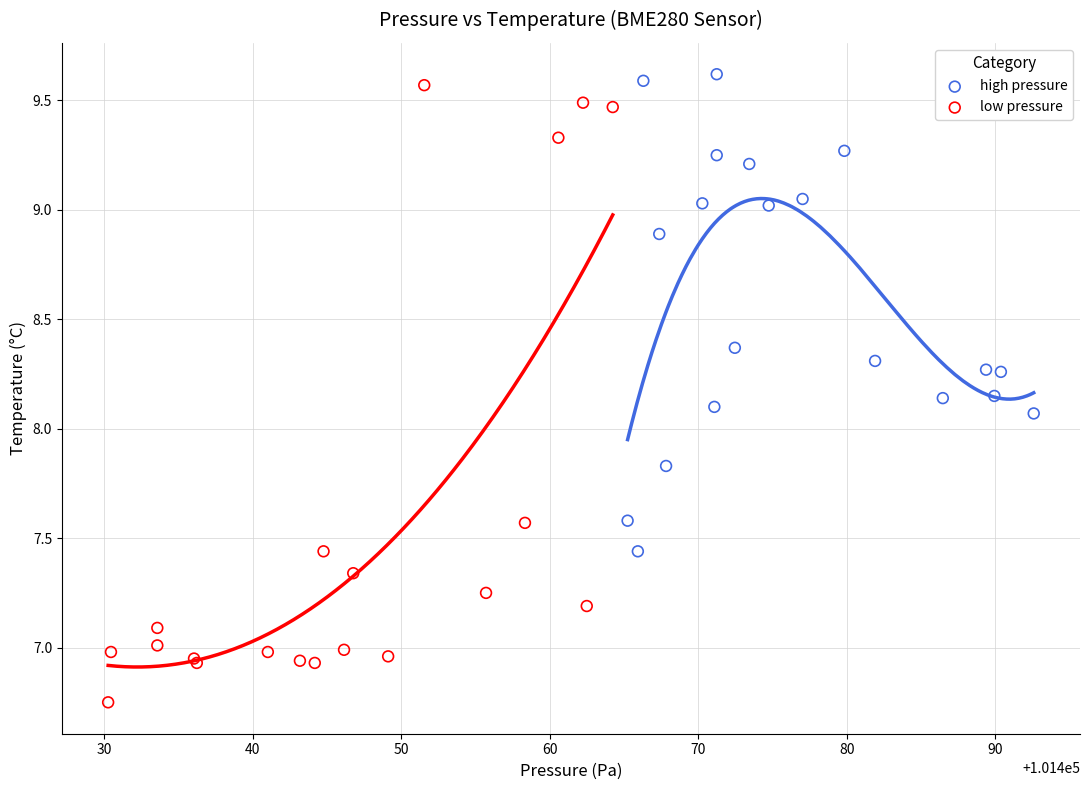

Which series contains the lowest Y value?

low pressure